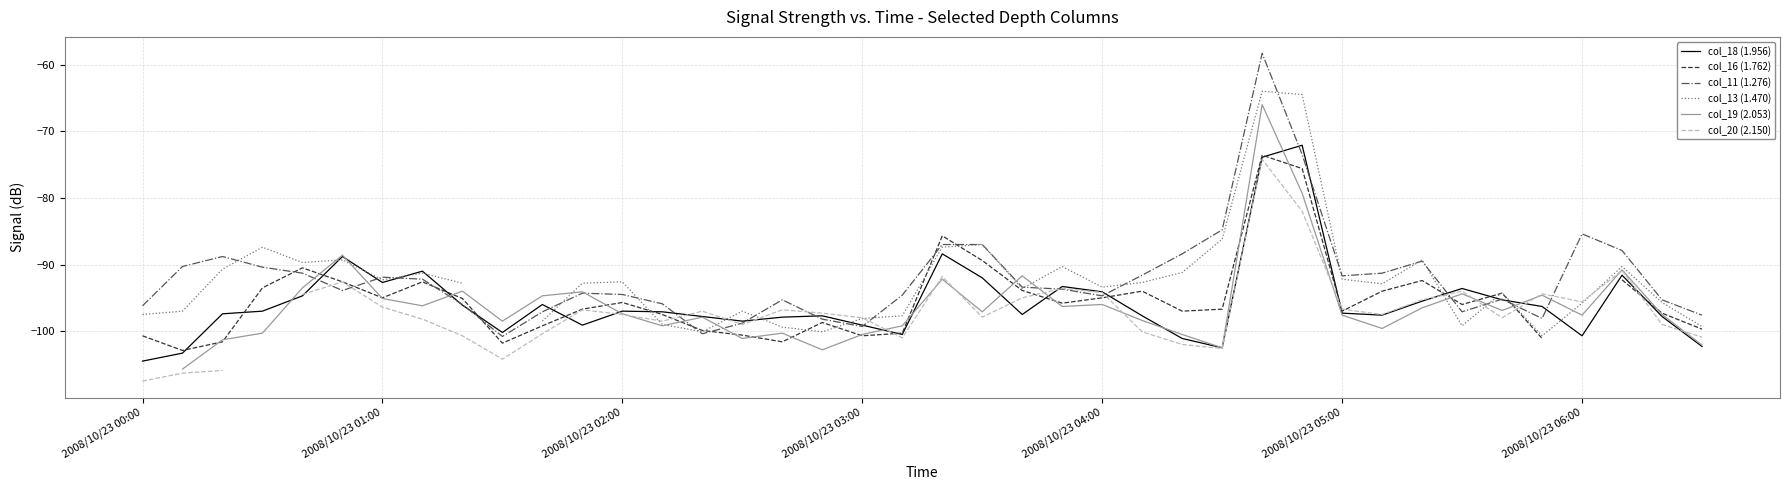

After their last crossing, which series has the higher values: col_11 (1.276) or col_13 (1.470)?

col_11 (1.276)